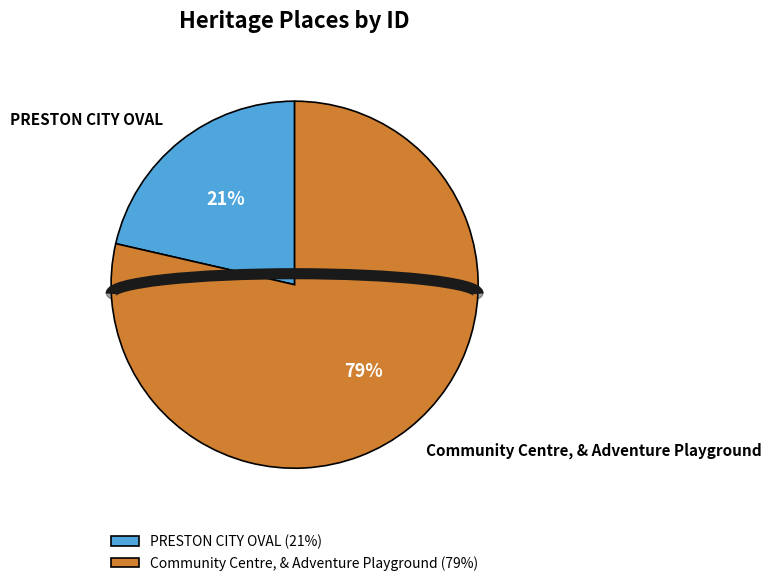

Combined, do Community Centre, & Adventure Playground and PRESTON CITY OVAL account for over 50%?

Yes